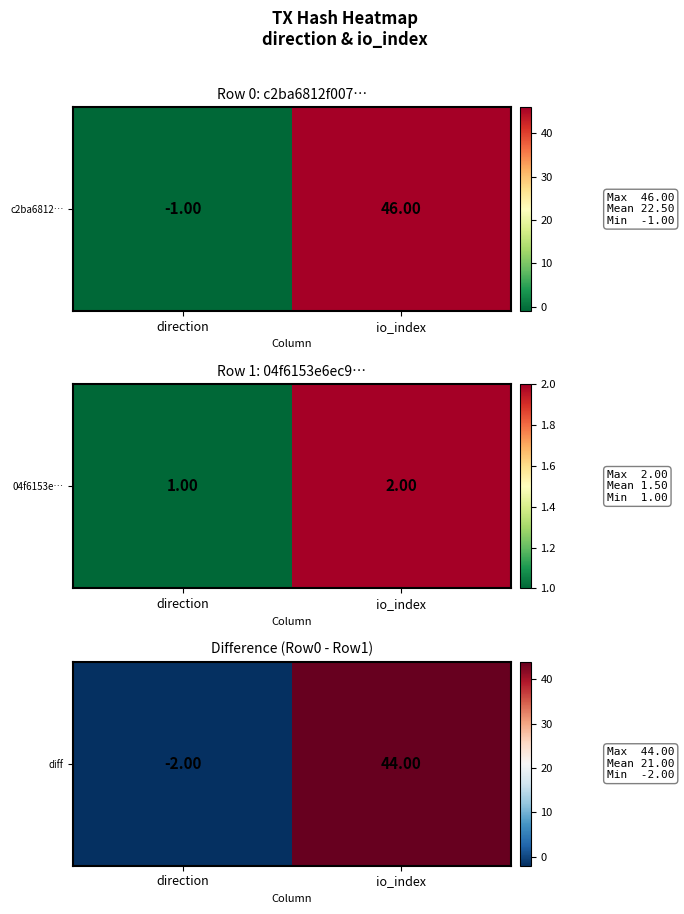

Reading right to left, transcribe all the data shown in this chart.

io_index=44	direction=-2